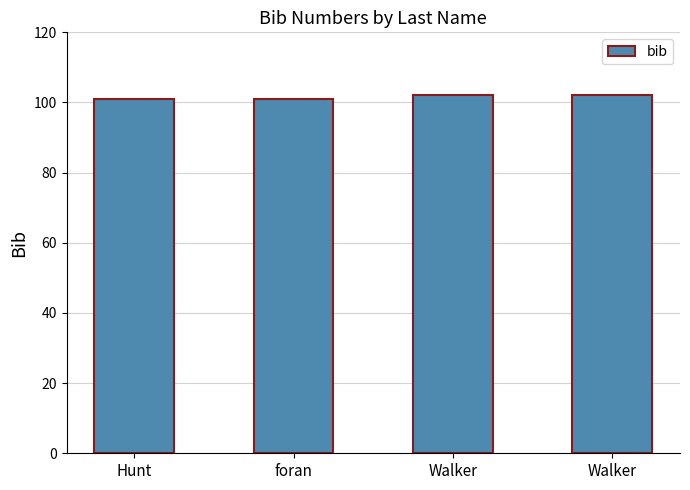

Which category has the highest value across all series?

Walker